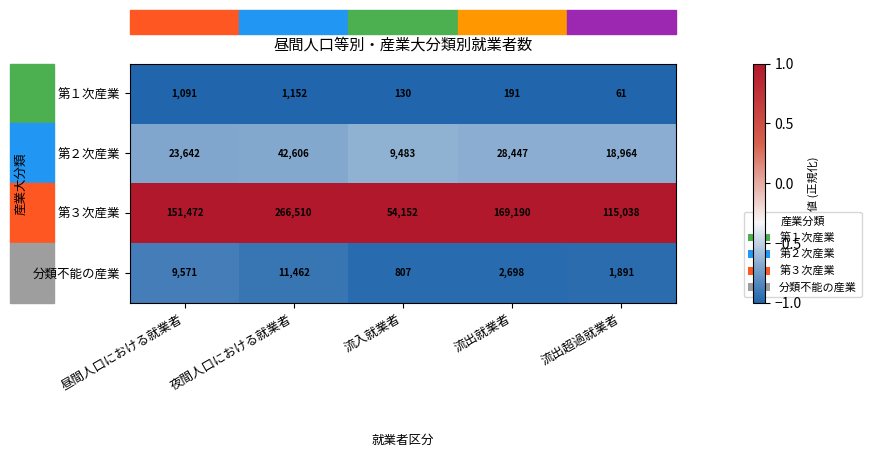

The 第３次産業 series shows 24712 at 流入就業者. True or false?

False